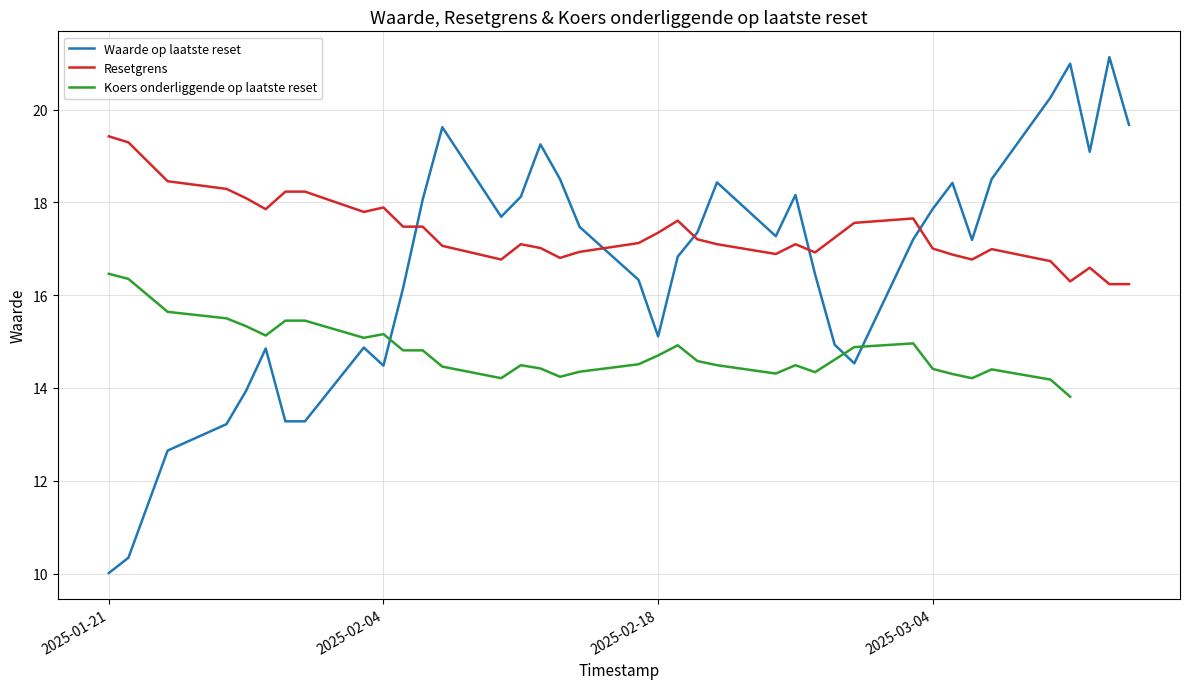

True or false: Resetgrens and Waarde op laatste reset cross at least once.

True